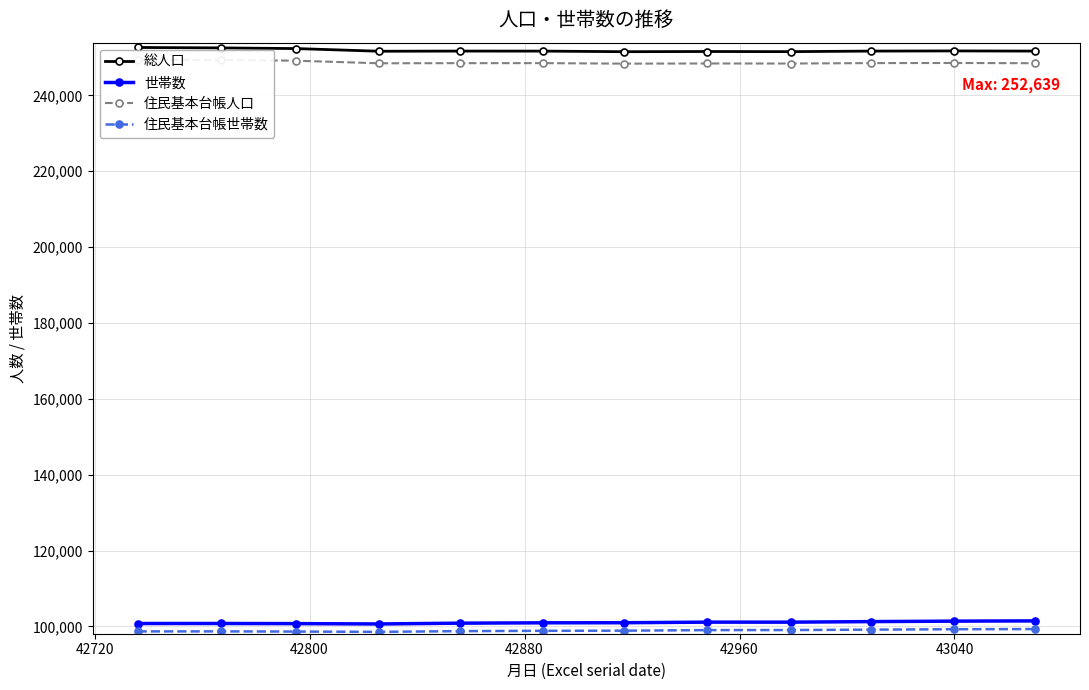

Reading right to left, extract all data points from this chart.

総人口: 251681	251724	251682	251535	251573	251522	251676	251683	251639	252345	252523	252639
世帯数: 101444	101380	101257	101111	101115	100958	100938	100845	100634	100724	100757	100752
住民基本台帳人口: 248483	248546	248513	248400	248415	248373	248504	248497	248464	249147	249345	249457
住民基本台帳世帯数: 99291	99246	99139	99029	99014	98865	98831	98740	98554	98631	98677	98672